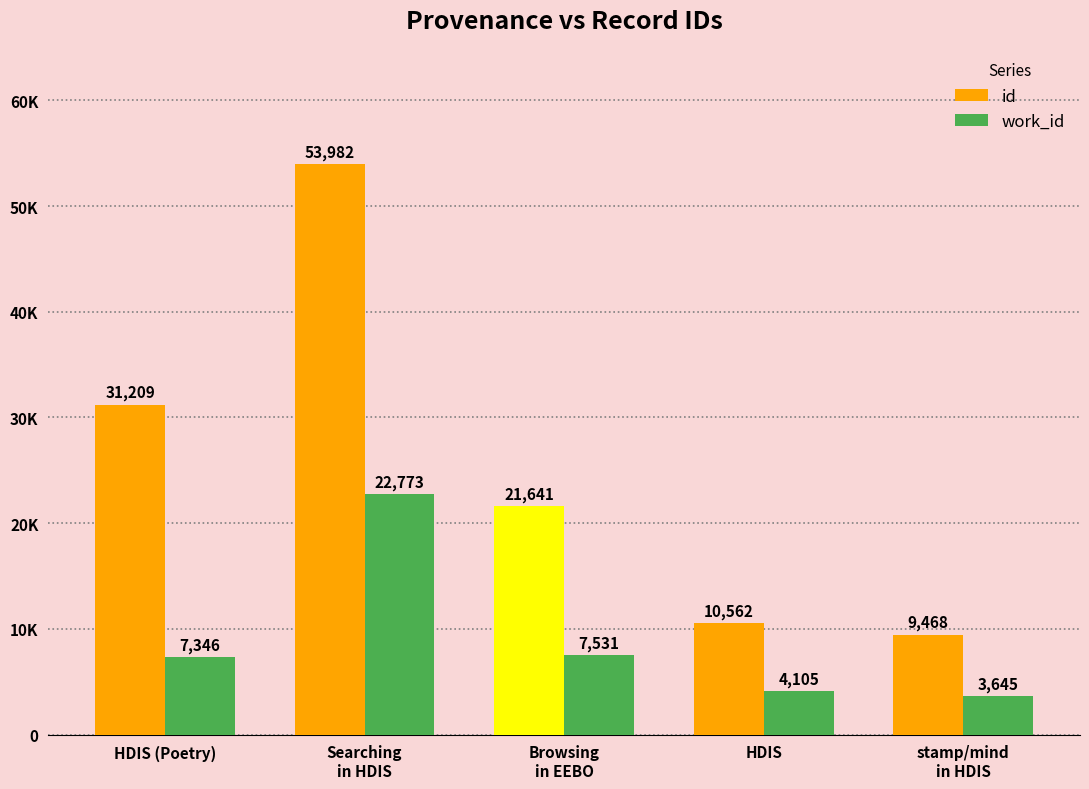

Rank the categories by id value from highest to lowest.

Searching
in HDIS, HDIS (Poetry), Browsing
in EEBO, HDIS, stamp/mind
in HDIS